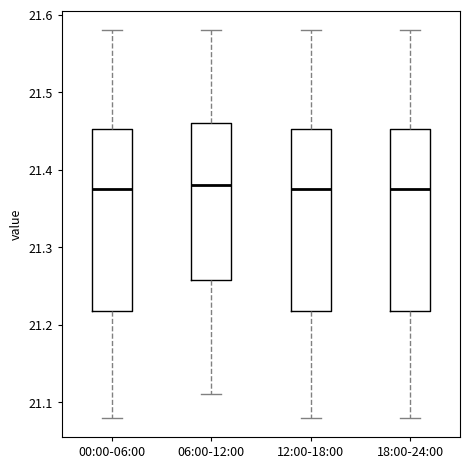

Where is the upper edge of the box for 00:00-06:00 on the y-axis? The values are not printed on the chart, so give them approximately, as read against the axis.

21.45